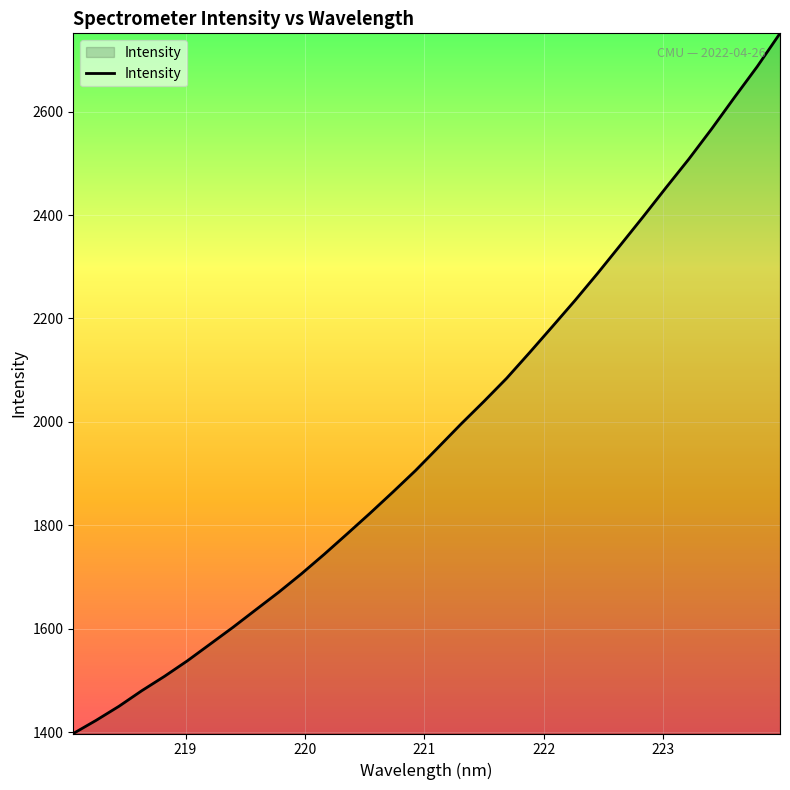

What is the difference between the maximum and minimum values?

1354.0